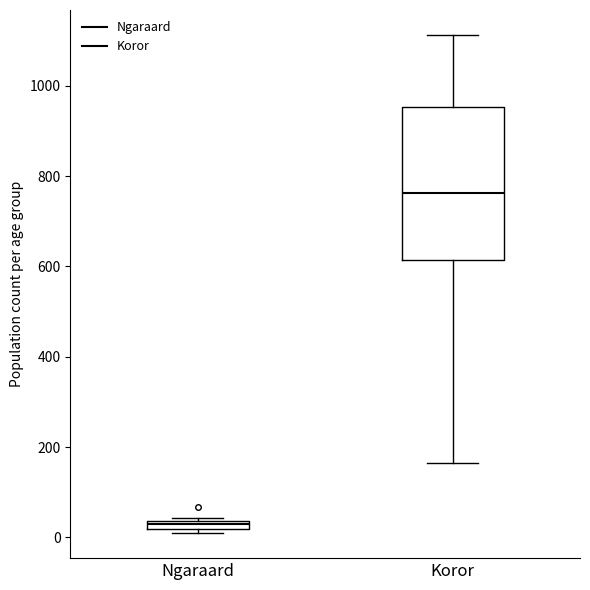

Comparing the boxes themselves (not the whiskers), which one is the tallest?

Koror